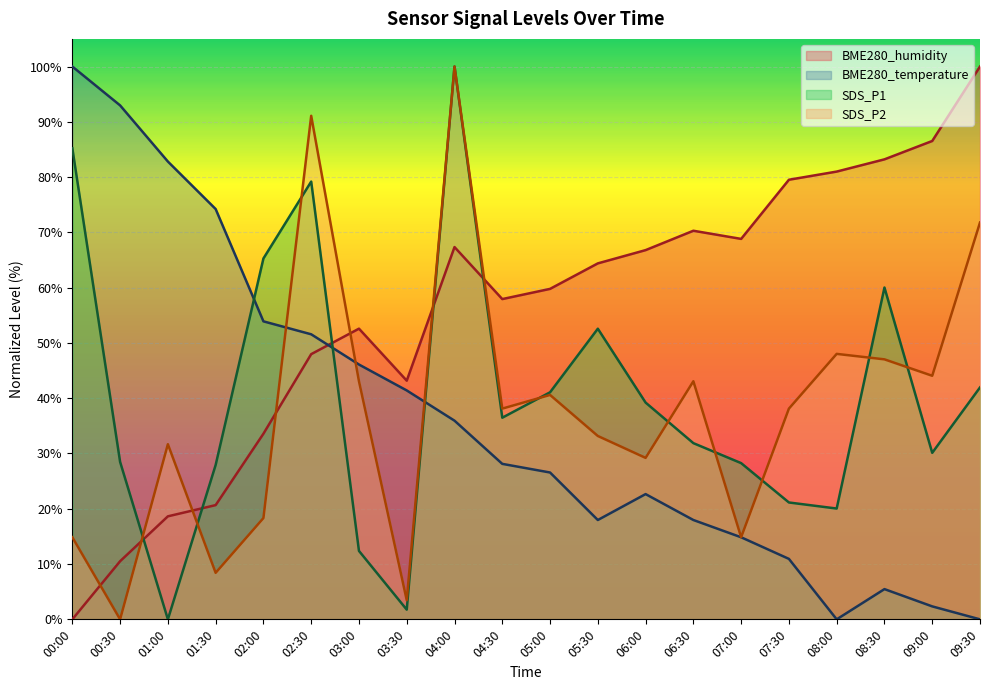

How many data points in SDS_P2 are less than 38?

9